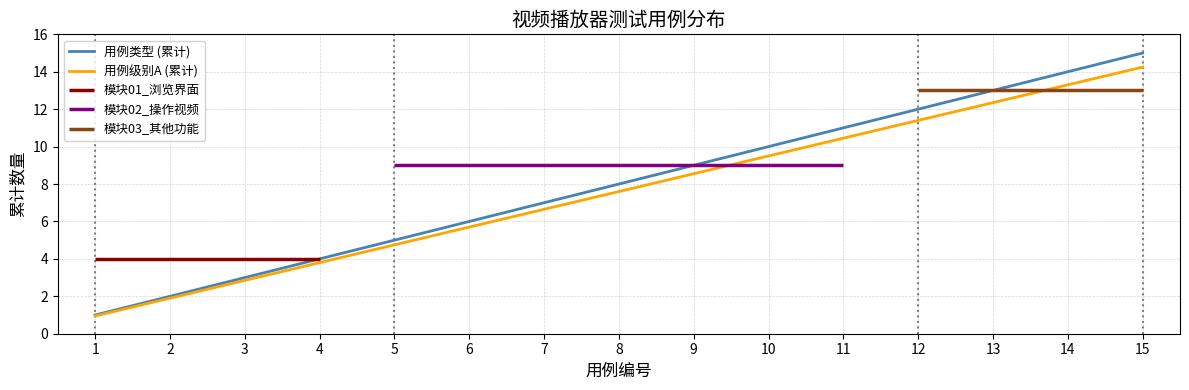

Where does the 用例级别A (累计) series first go above 7?

8